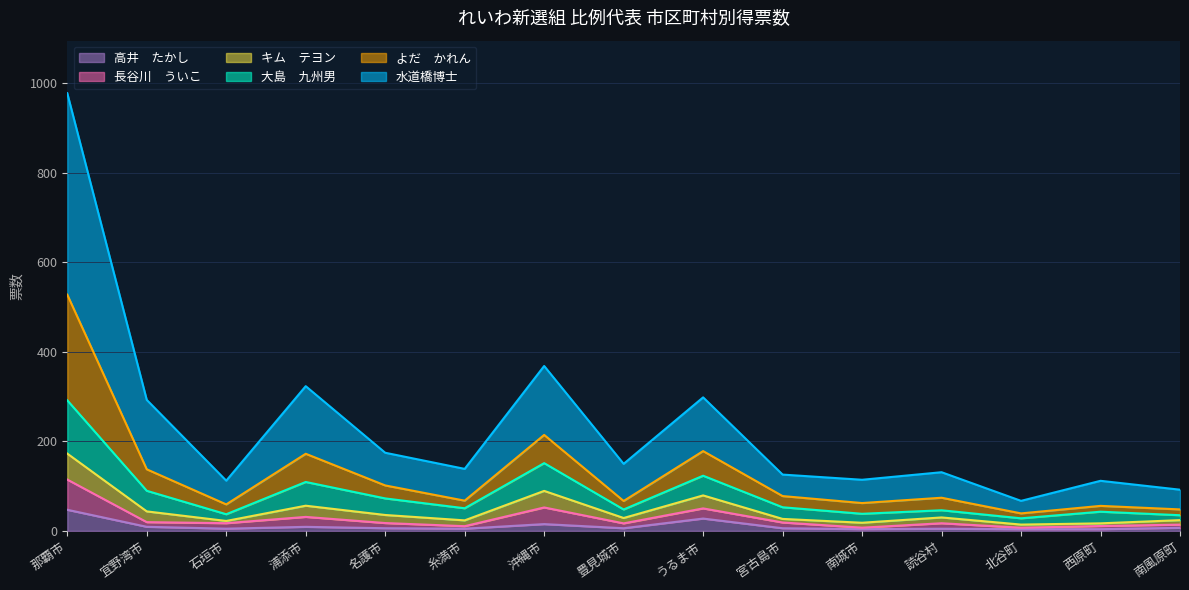

Is it true that 大島　九州男 equals 38.3 at 南城市?

True